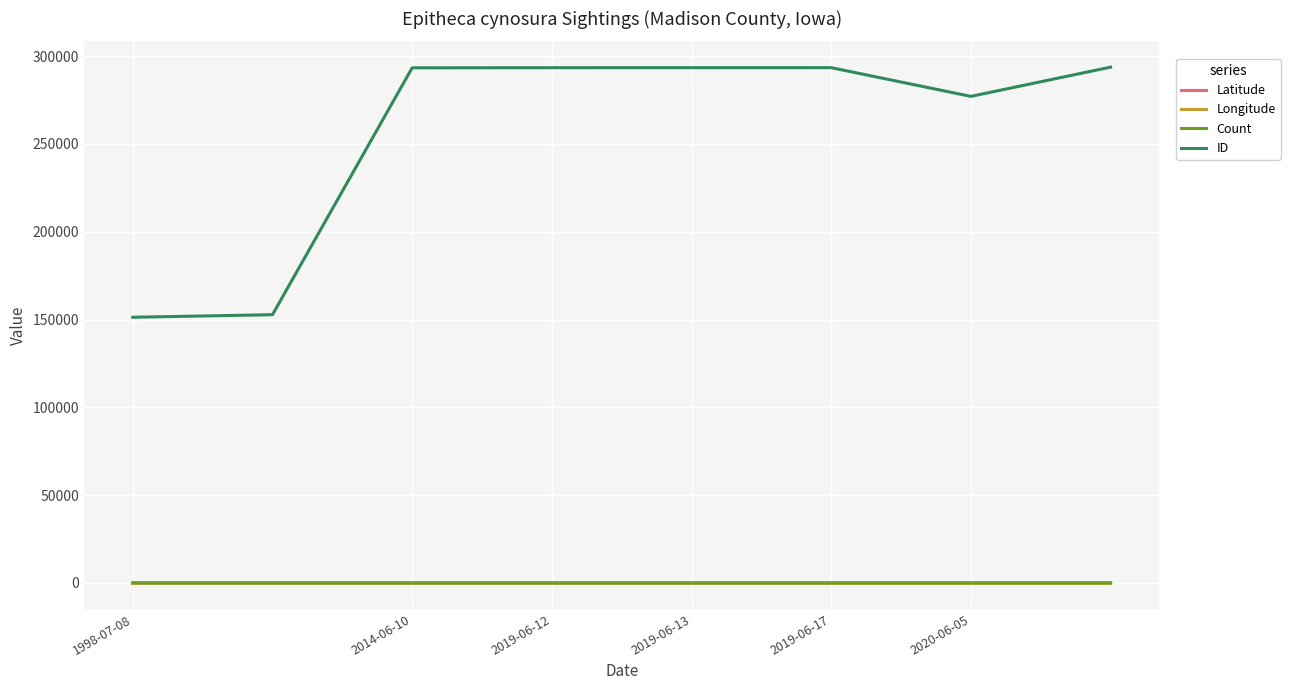

Which series has the widest spread of values?

ID